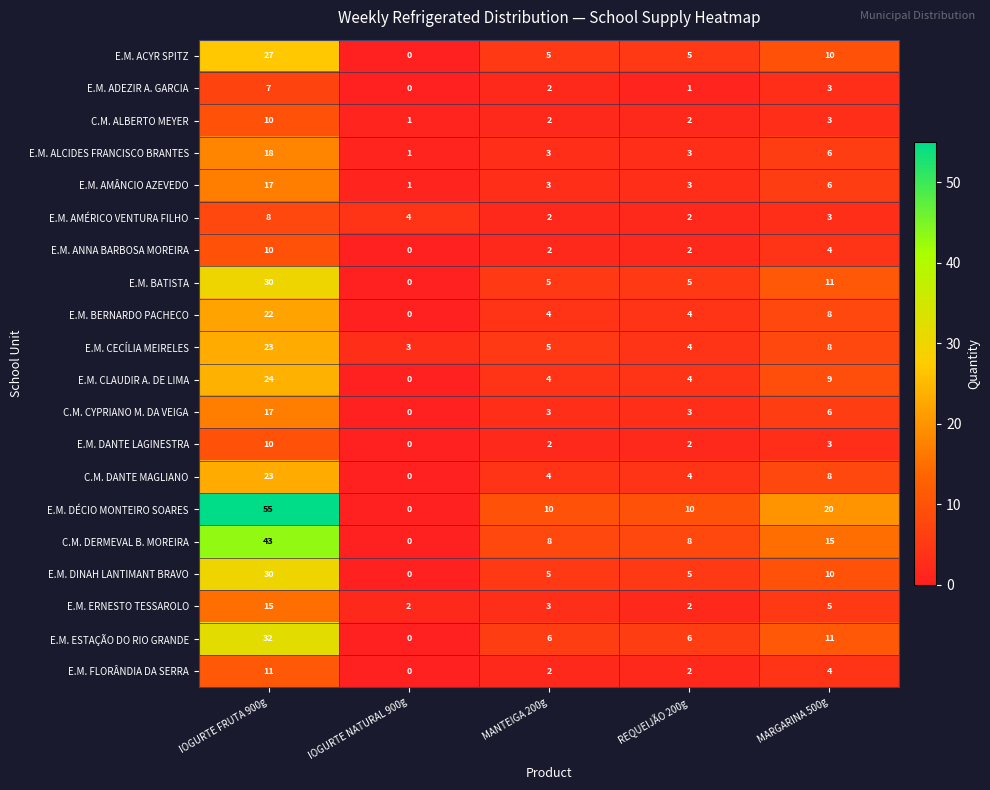

How many C.M. DANTE MAGLIANO values are between 4 and 8?

3